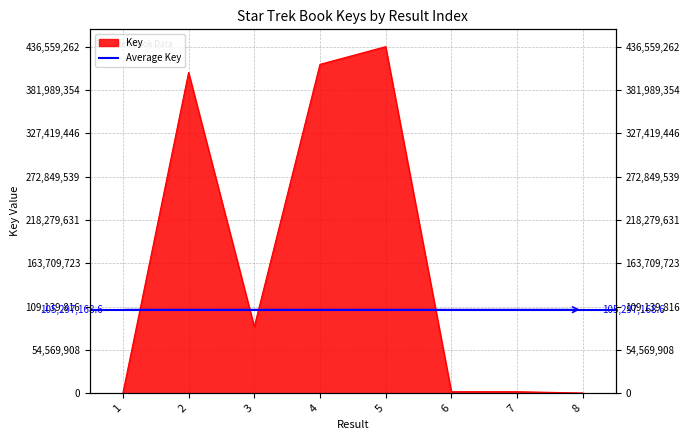

At which category does the data reach its first local peak?

2